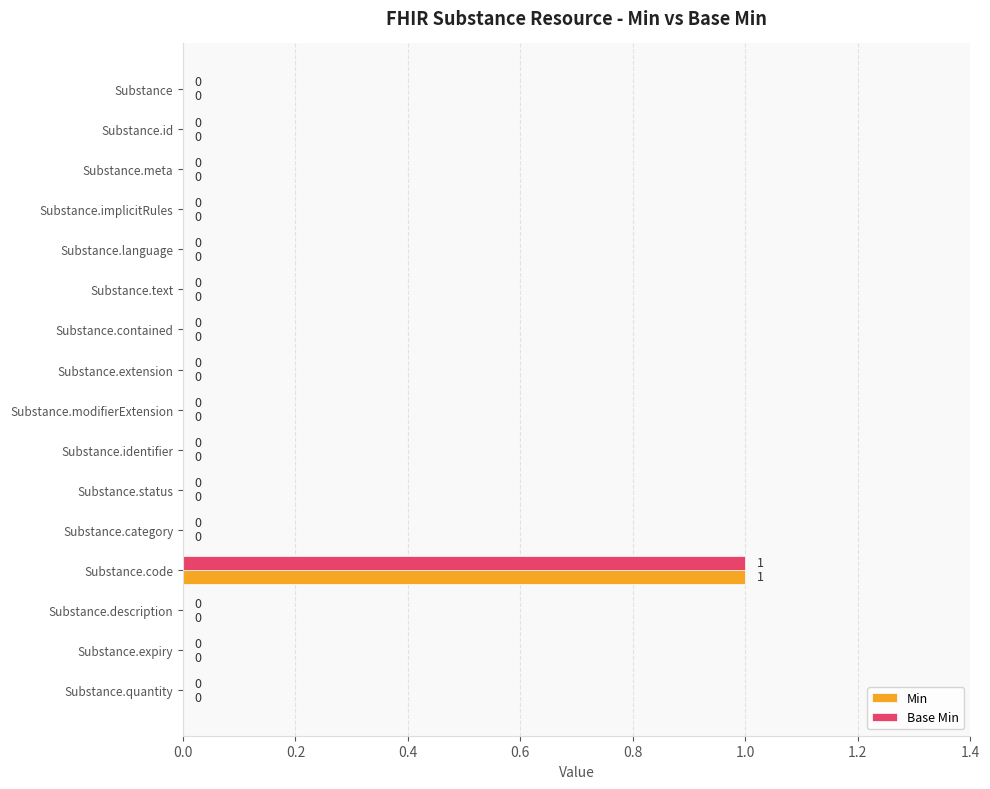

How many series are shown in this chart?

2